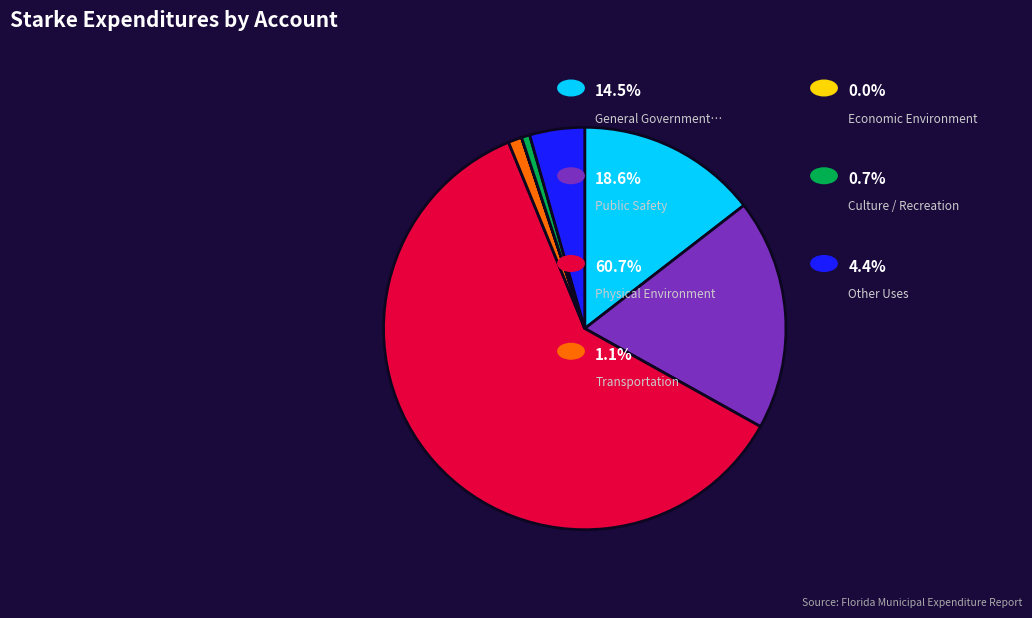

Is there any slice that represents more than half of the pie?

Yes